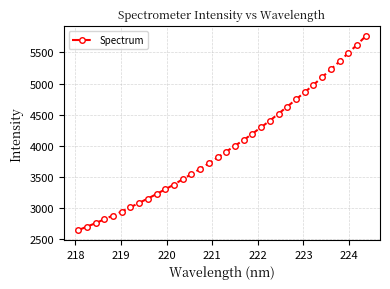

What is the difference between the maximum and minimum values?

3114.9